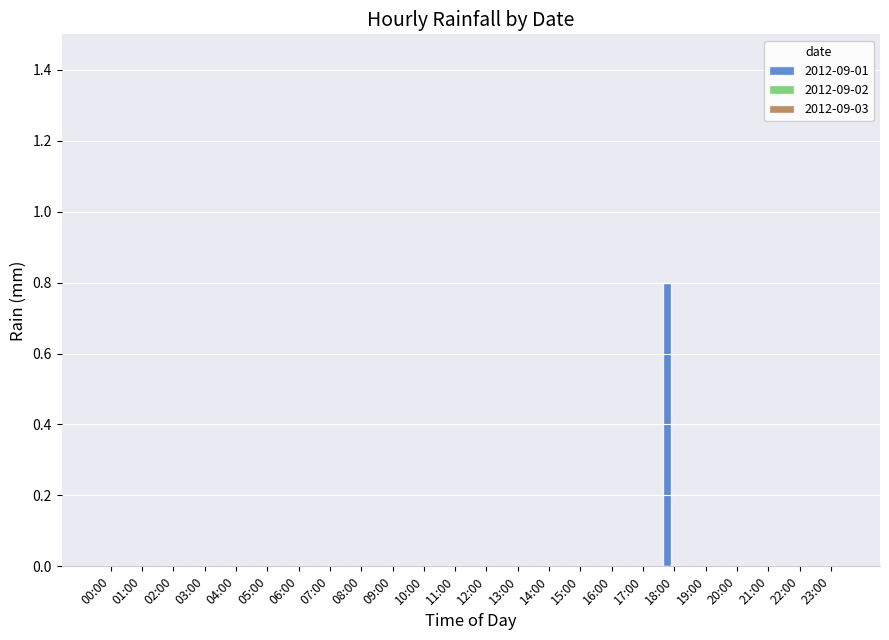

Are the bars horizontal?

No